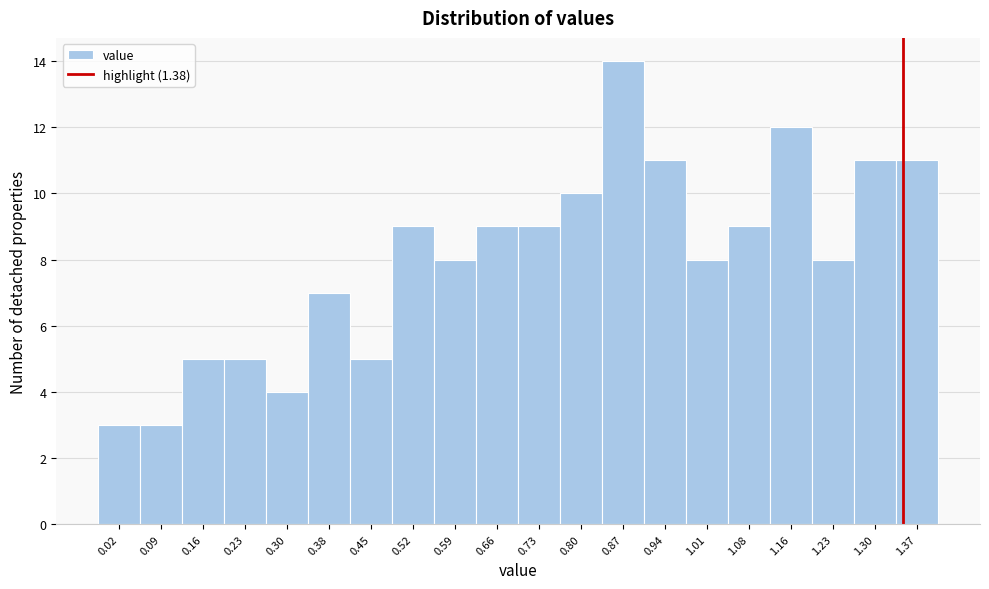

Reading right to left, transcribe all the data shown in this chart.

11	11	8	12	9	8	11	14	10	9	9	8	9	5	7	4	5	5	3	3